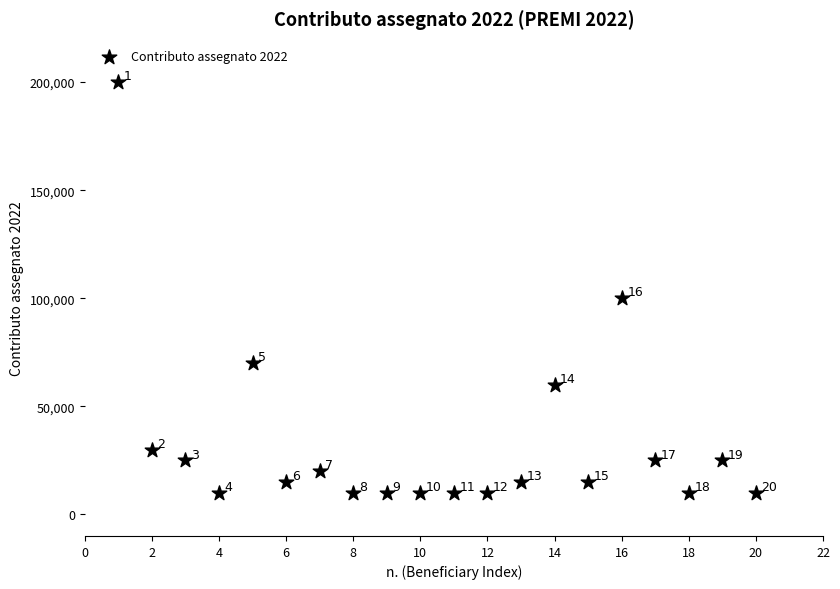

What Y value in the scatter plot is closest to 105000?

100000